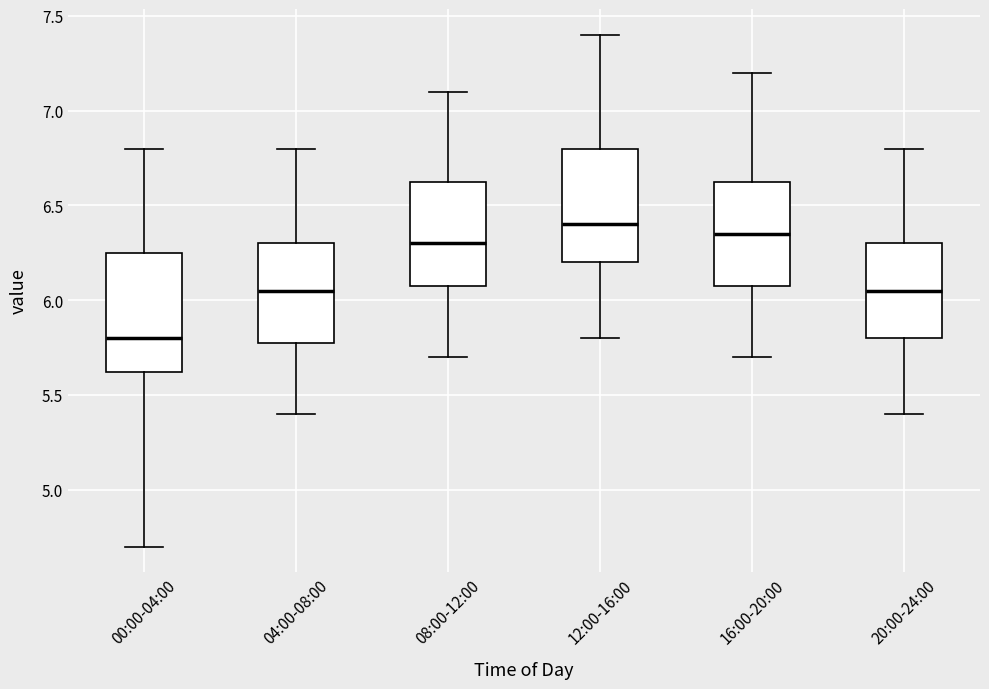

Which box's median line is the highest?

12:00-16:00